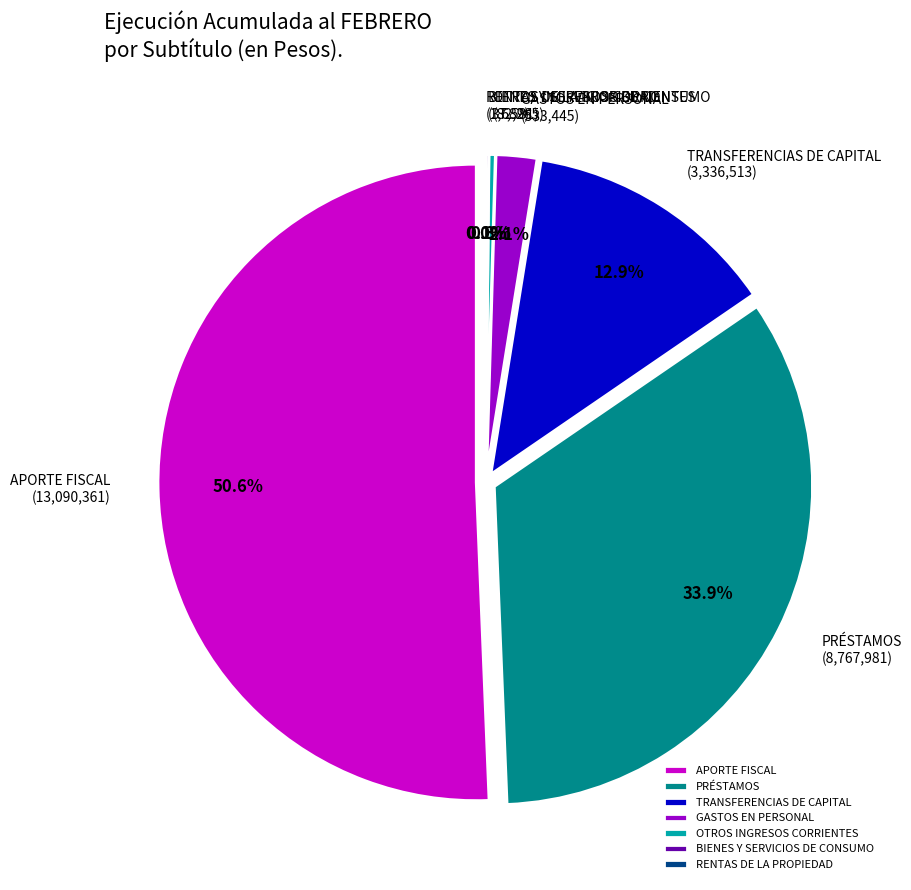

Which slice is the largest?

APORTE FISCAL